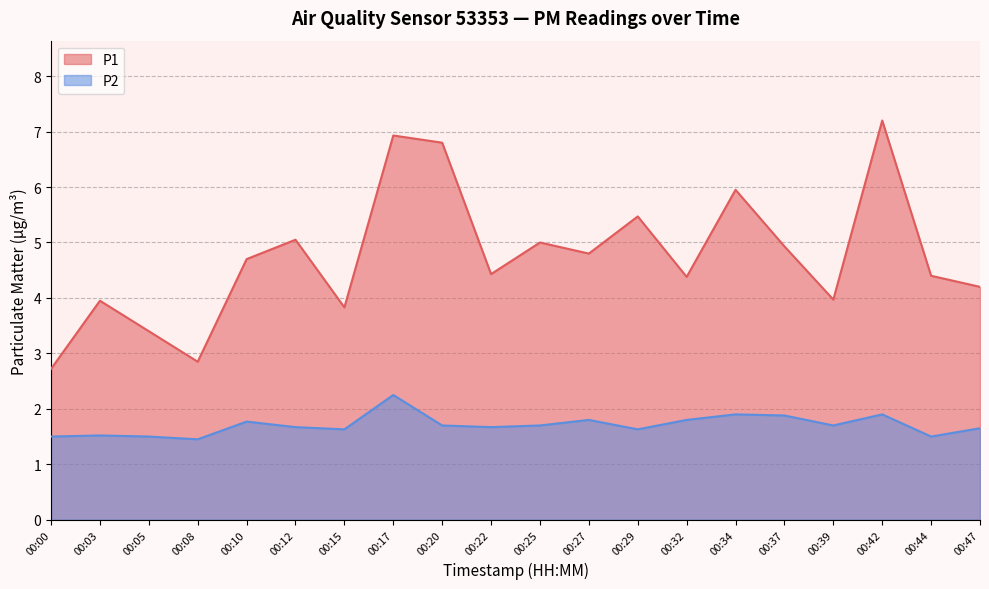

Which series has the largest range (max minus min)?

P1